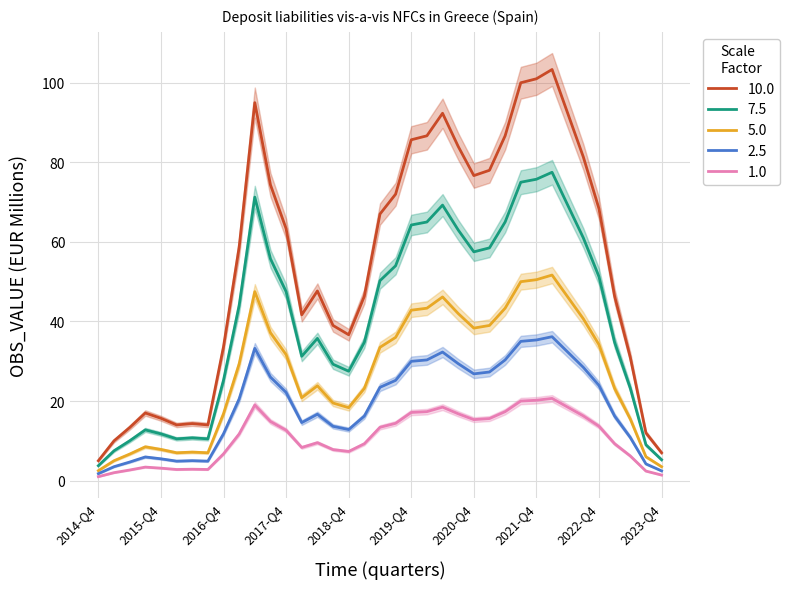

The value of 1.0 at 2015-Q4 is 3.1. True or false?

True